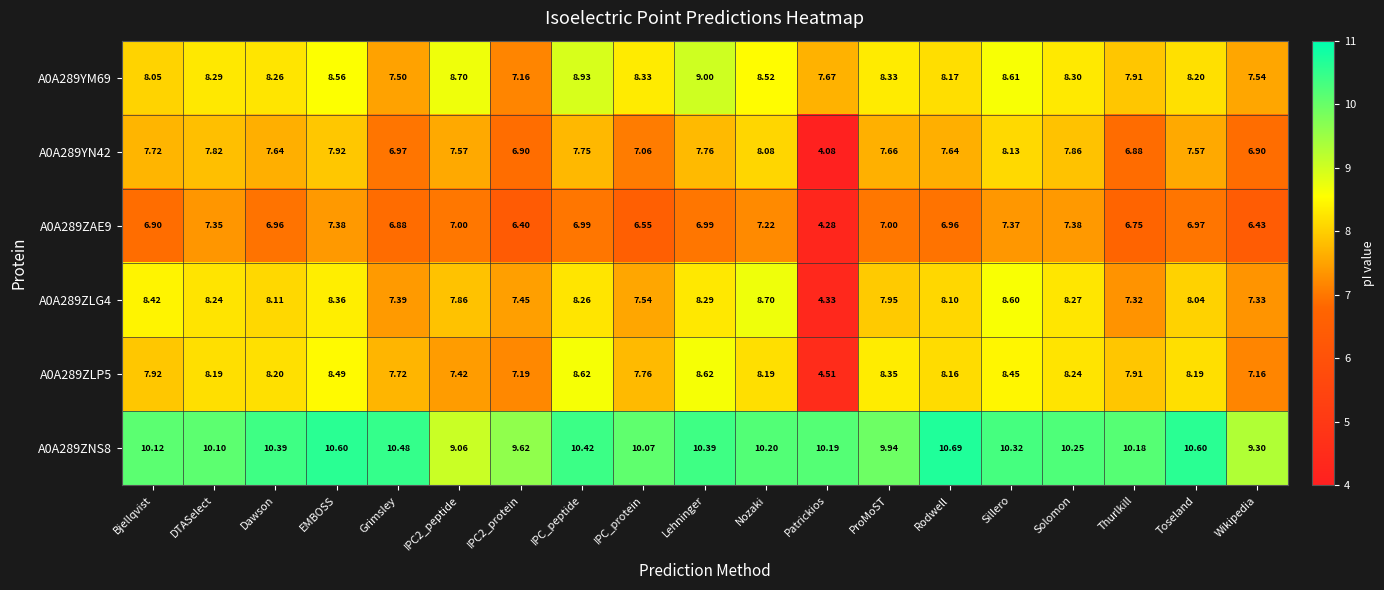

Which series changed the most between EMBOSS and IPC_peptide?

A0A289ZAE9